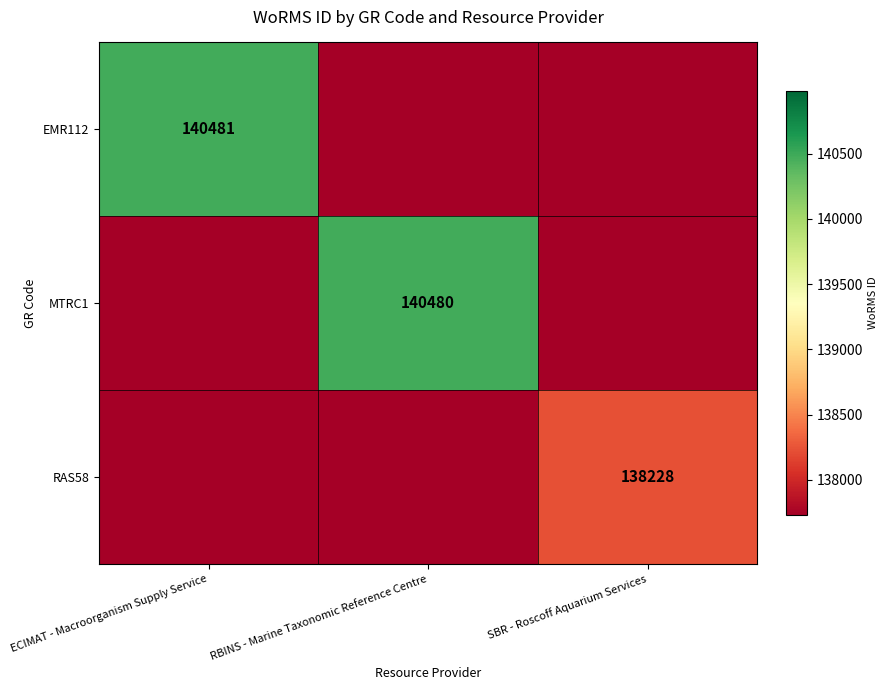

Is it true that RAS58 equals 138228 at SBR - Roscoff Aquarium Services?

True